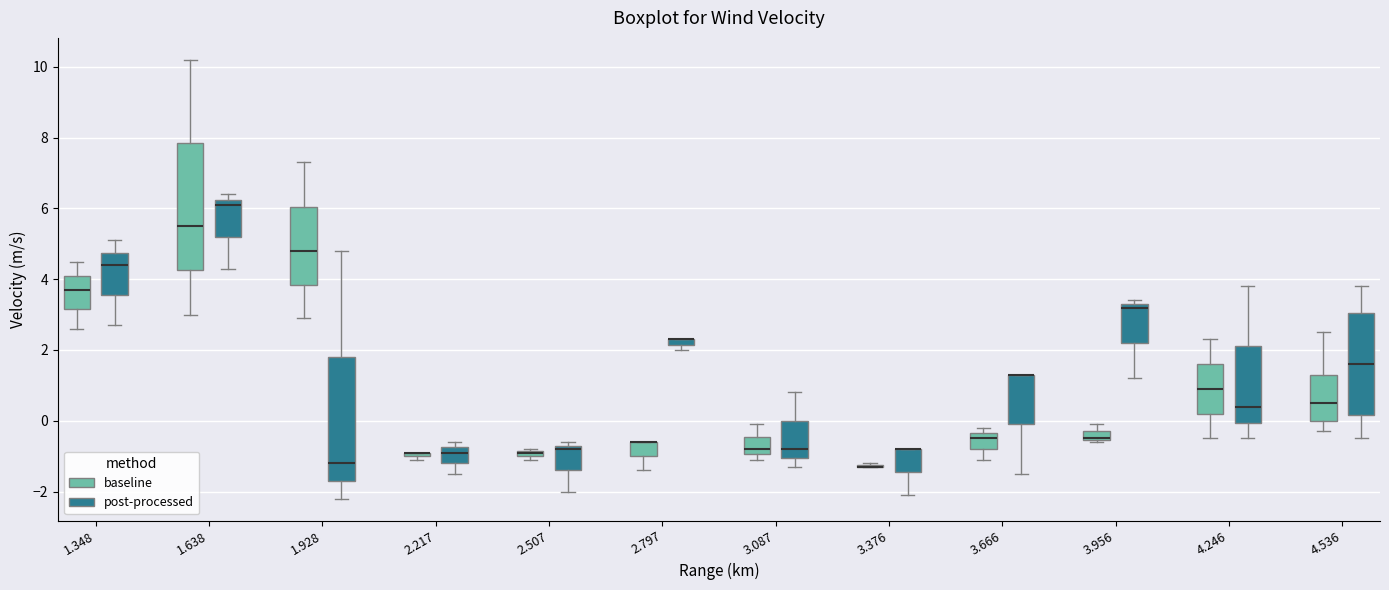

Where does the upper whisker of the box for 1.928 (baseline) end on the y-axis? The values are not printed on the chart, so give them approximately, as read against the axis.

7.4